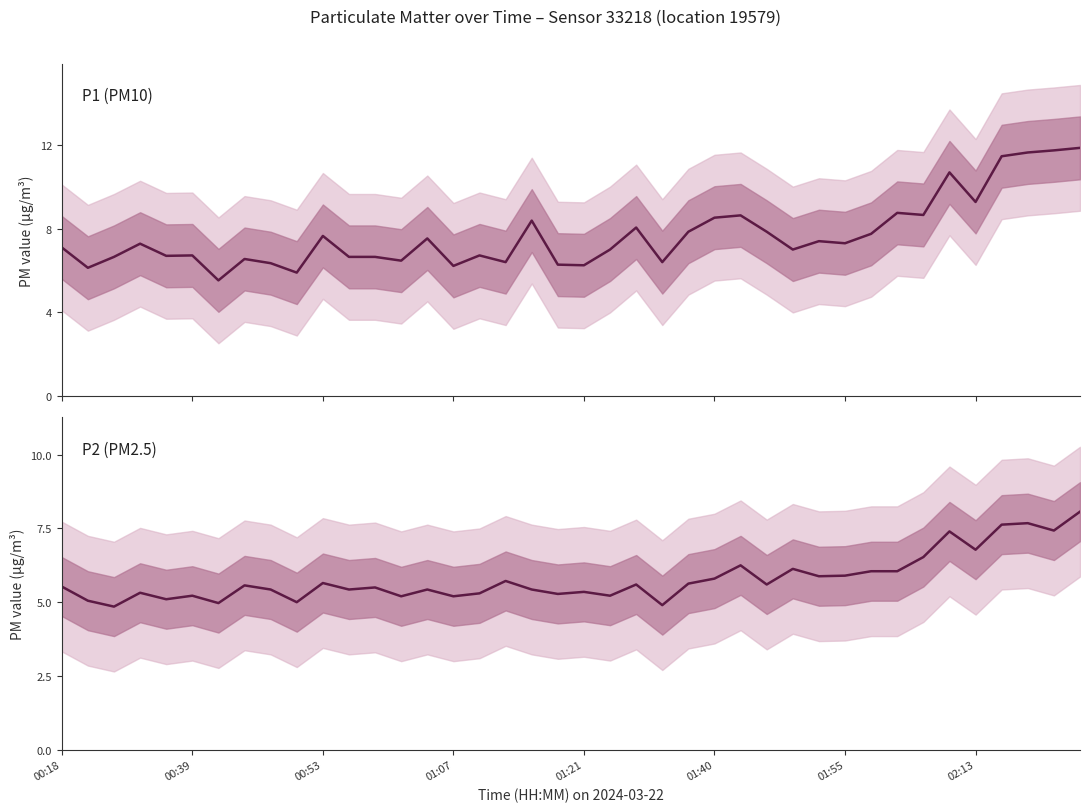

True or false: P2 has a value of 5.8 at 01:40.

True